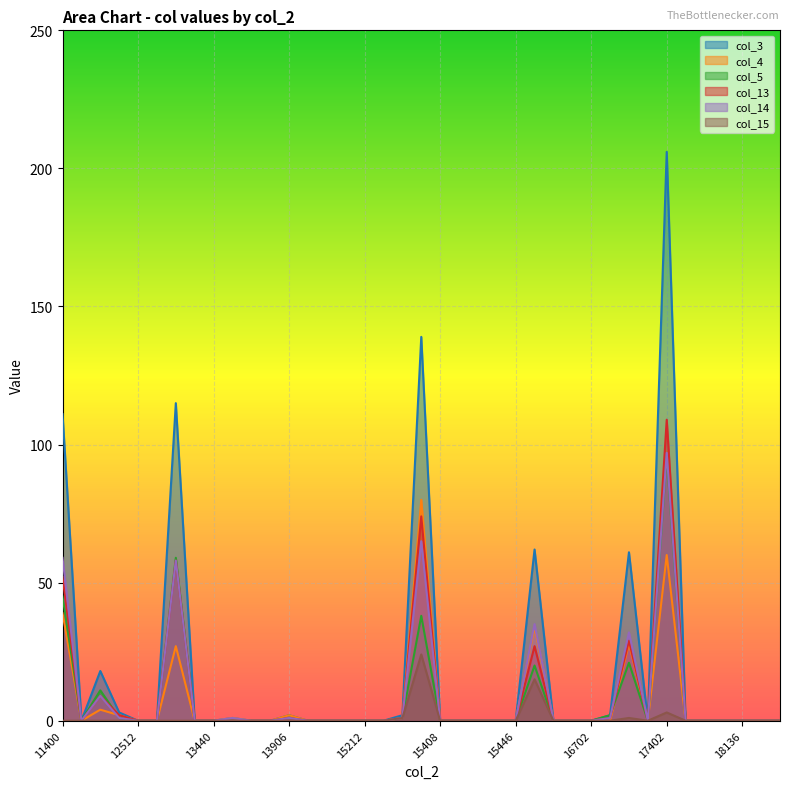

Rank the series at 16822 from highest to lowest value.

col_3, col_5, col_13, col_14, col_4, col_15